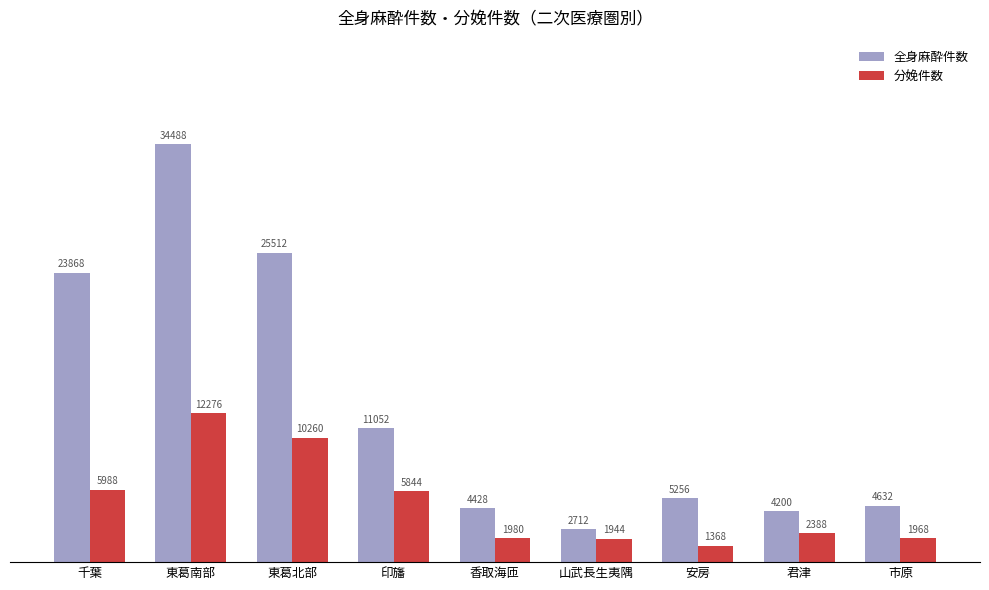

Reading left to right, extract all data points from this chart.

全身麻酔件数: 23868	34488	25512	11052	4428	2712	5256	4200	4632
分娩件数: 5988	12276	10260	5844	1980	1944	1368	2388	1968